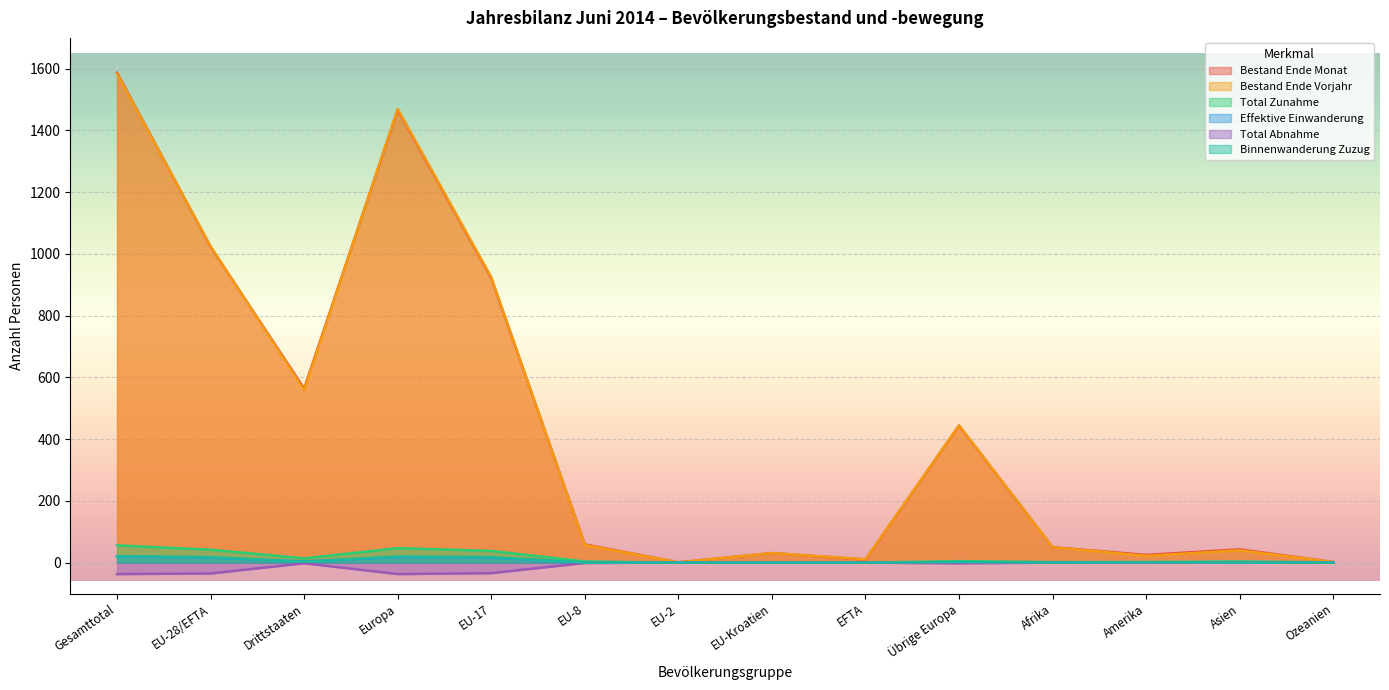

Which label corresponds to the largest value in the chart?

Gesamttotal